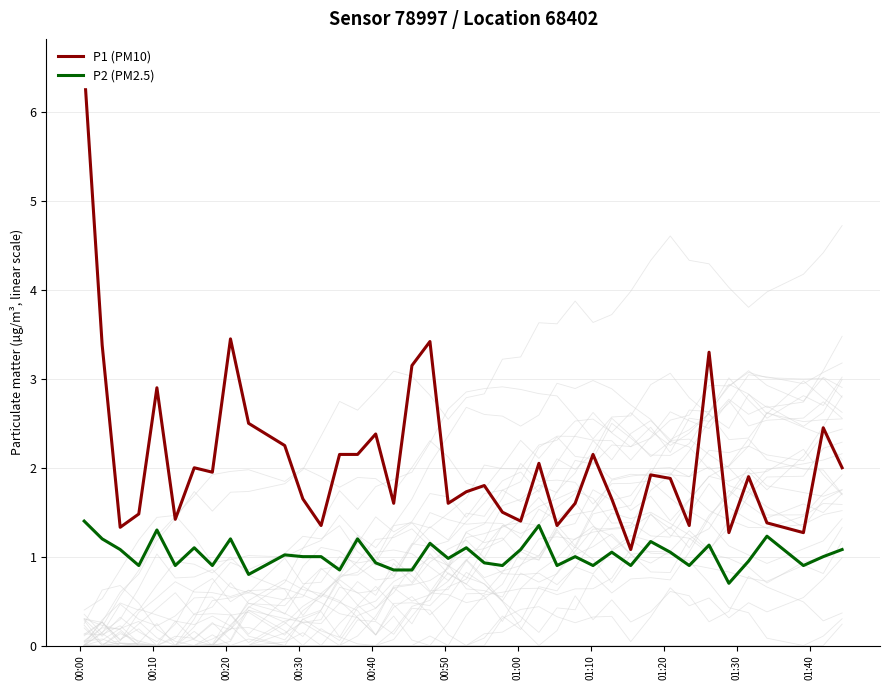

True or false: P1 (PM10) and P2 (PM2.5) intersect in this chart.

False